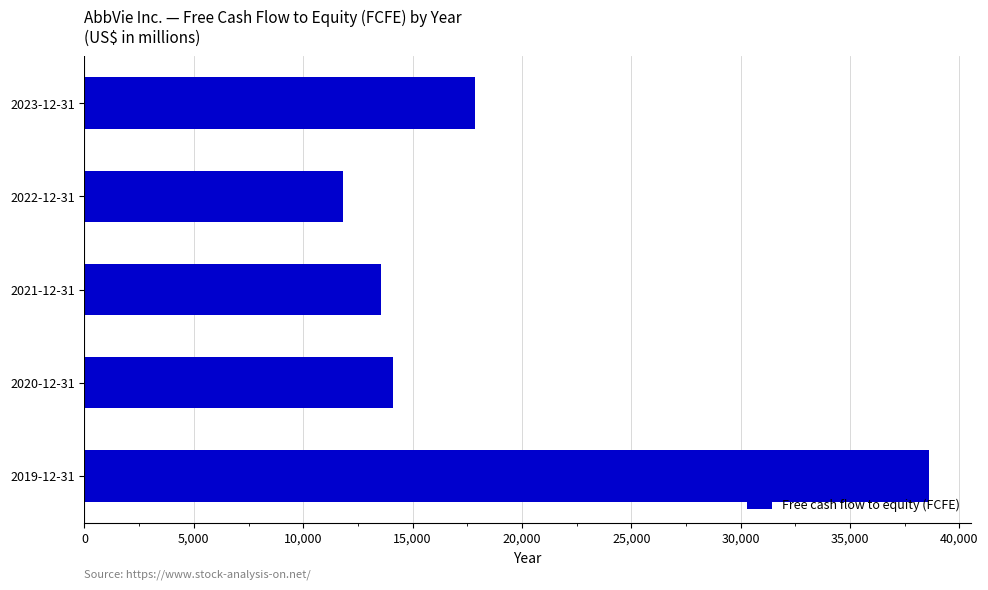

Between 2020-12-31 and 2023-12-31, which is larger?

2023-12-31